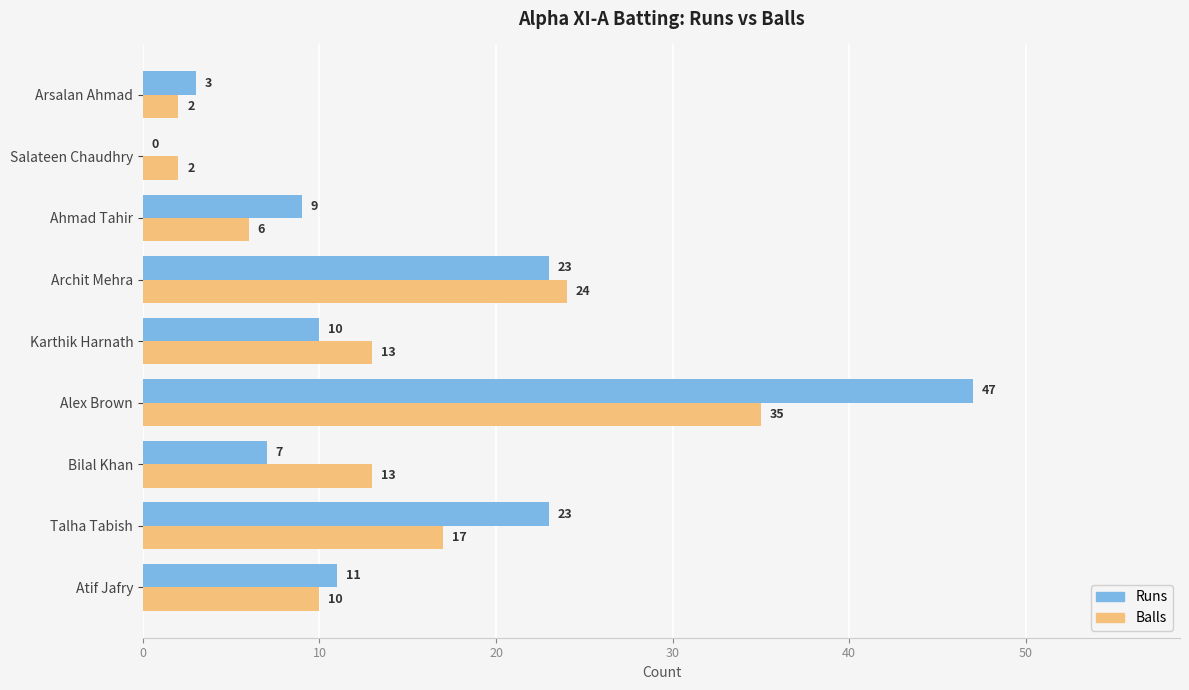

Which series has the largest total across all categories?

Runs